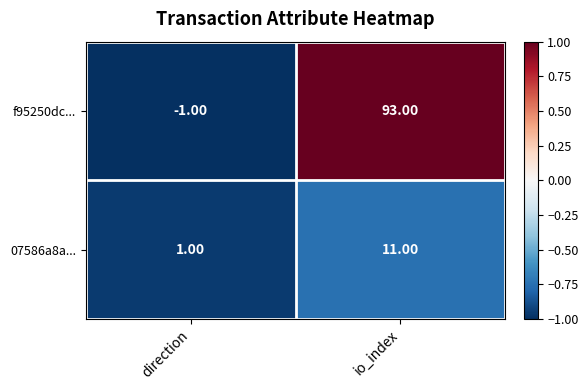

What is the difference between the highest and lowest values at io_index?

82